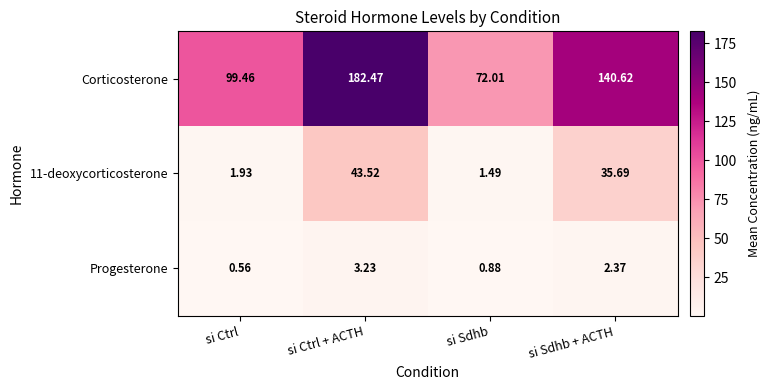

List the labels in order of 11-deoxycorticosterone value, smallest first.

si Sdhb, si Ctrl, si Sdhb + ACTH, si Ctrl + ACTH